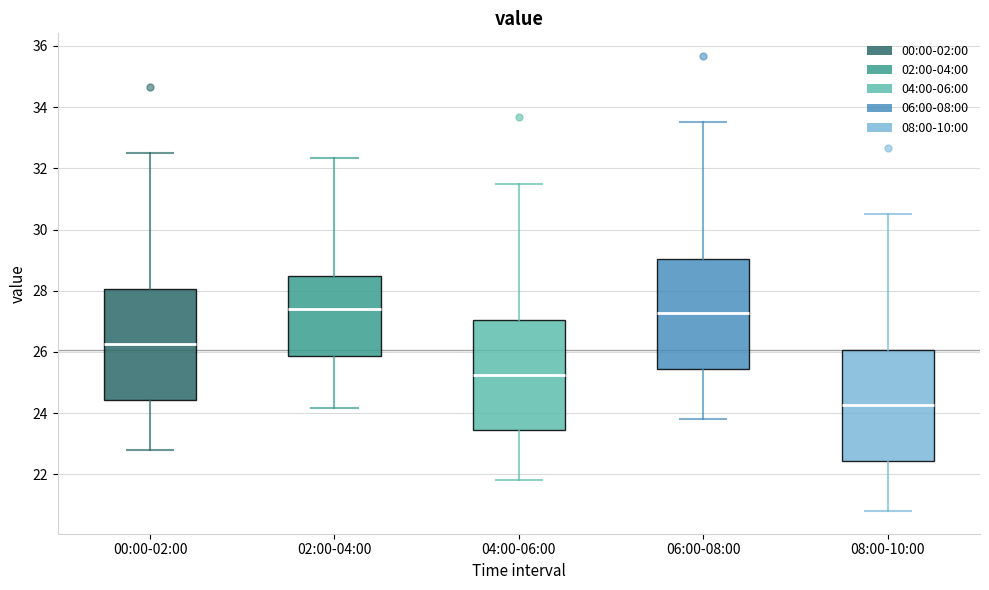

Reading left to right, read every box against the y-axis: the position of its median line, the range the box covers, and the ends of its whiskers. The values are not printed on the chart, so give them approximately, as read against the axis.

00:00-02:00: median 26.2, box 24.4 to 28.0, whiskers 22.8 to 32.6
02:00-04:00: median 27.4, box 25.8 to 28.4, whiskers 24.2 to 32.4
04:00-06:00: median 25.2, box 23.4 to 27.0, whiskers 21.8 to 31.6
06:00-08:00: median 27.2, box 25.4 to 29.0, whiskers 23.8 to 33.6
08:00-10:00: median 24.2, box 22.4 to 26.0, whiskers 20.8 to 30.6